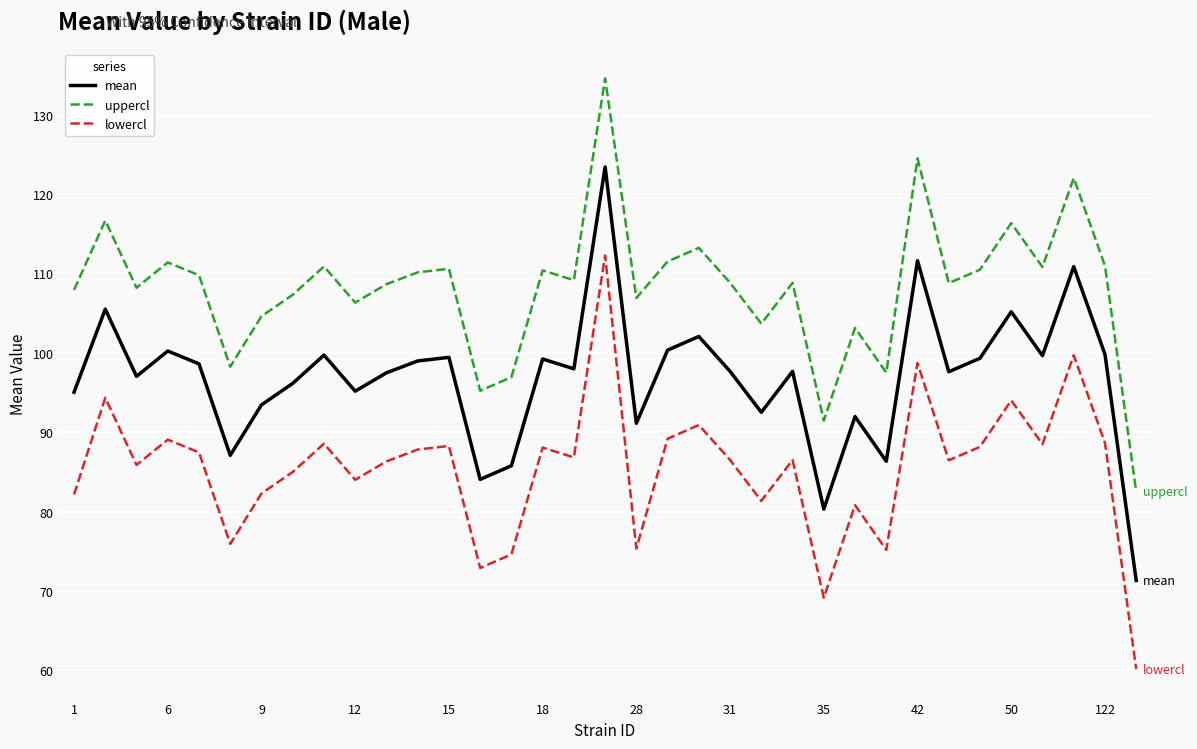

True or false: mean and lowercl intersect in this chart.

False